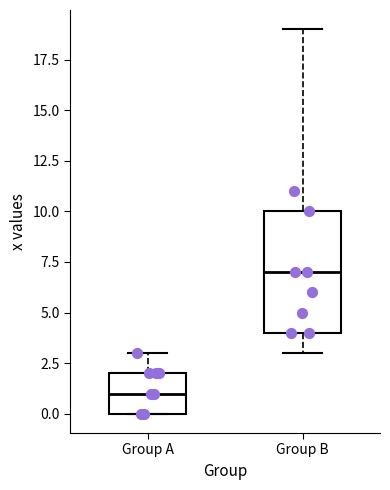

Which box's median line is the highest?

Group B